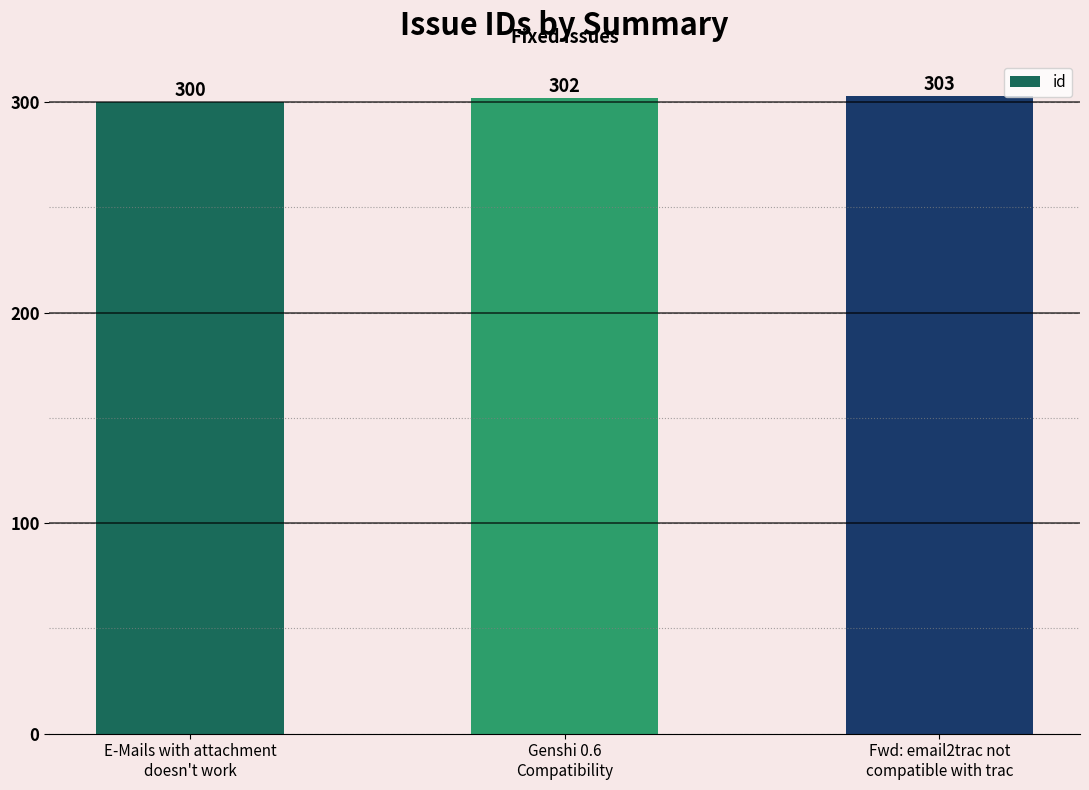

What is the difference between the maximum and minimum values?

3